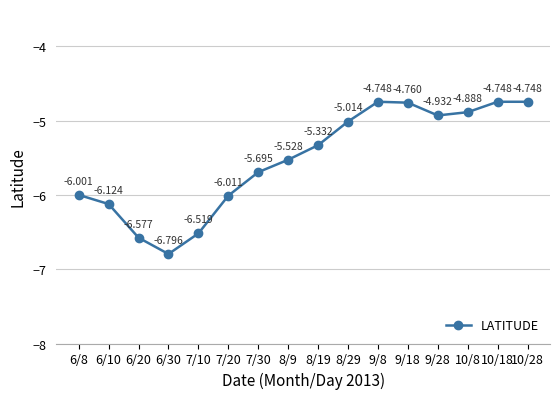

True or false: the data has more than 2 interior local peaks.

False